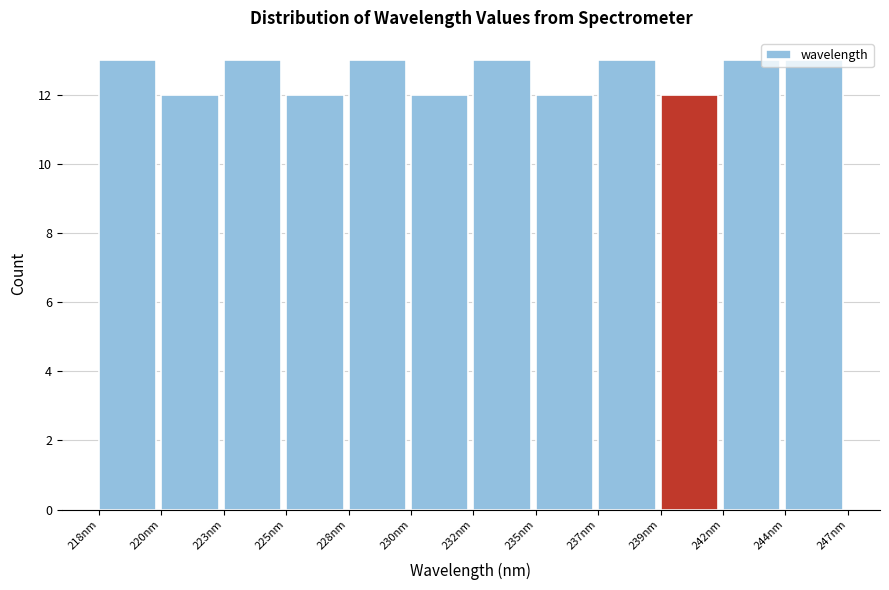

What is the label of the 1st bar from the left?

218nm